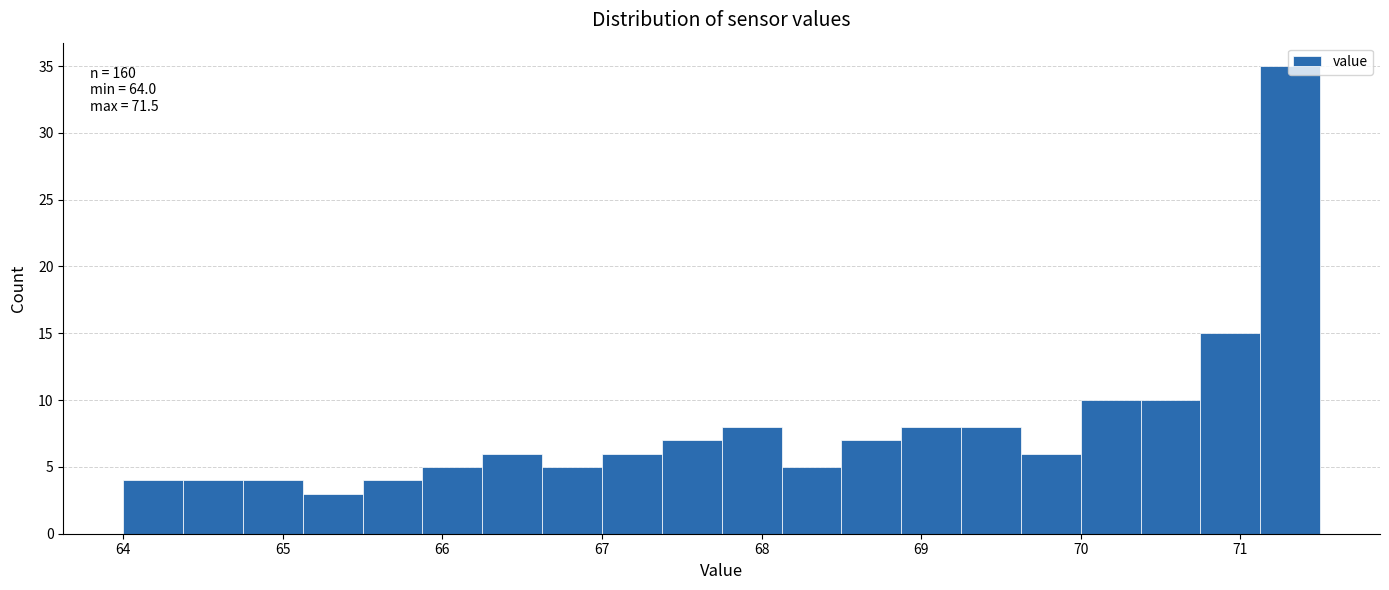

Around what value on the x-axis is the tallest bar? Give the approximate position of its centre, as read against the axis.

71.3